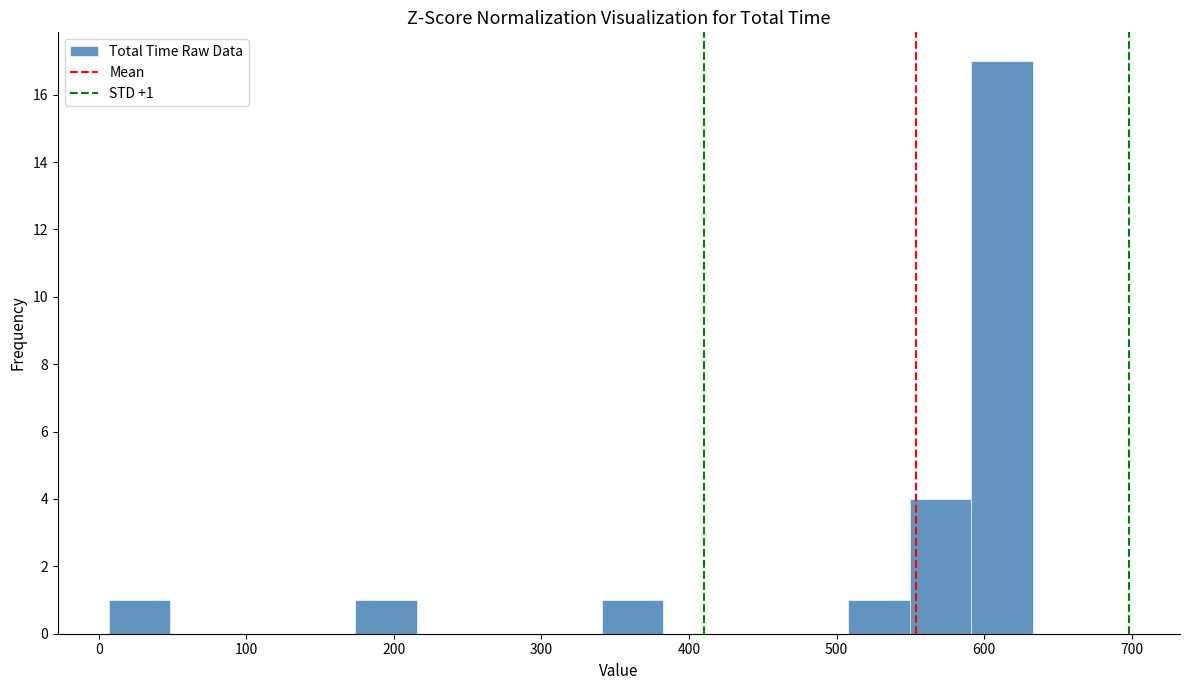

Over which range of the x-axis is the bar tallest?

590 to 630